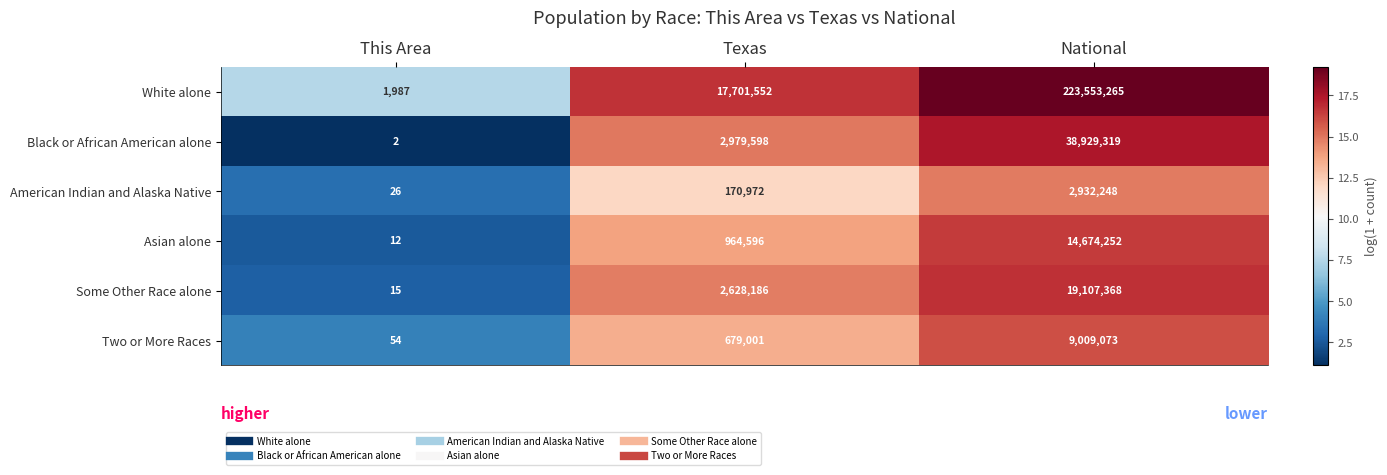

Count the number of categories in the chart.

3